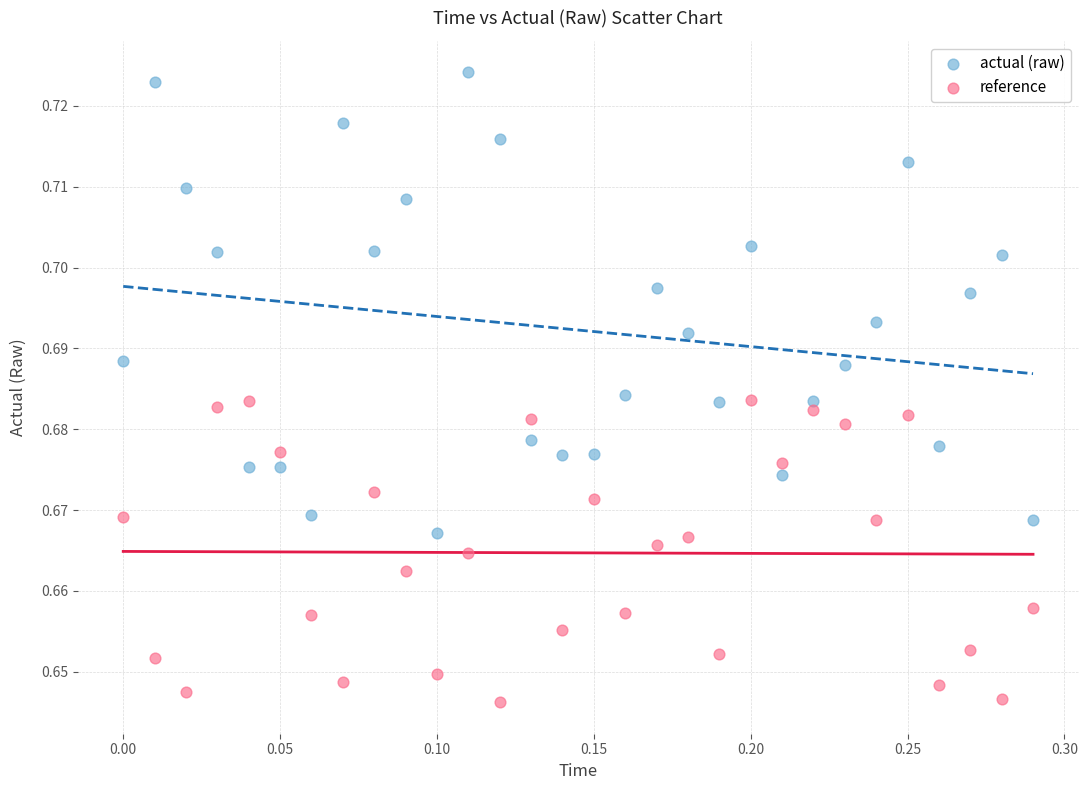

What is the X range (max minus min) for the scatter plot?

0.3